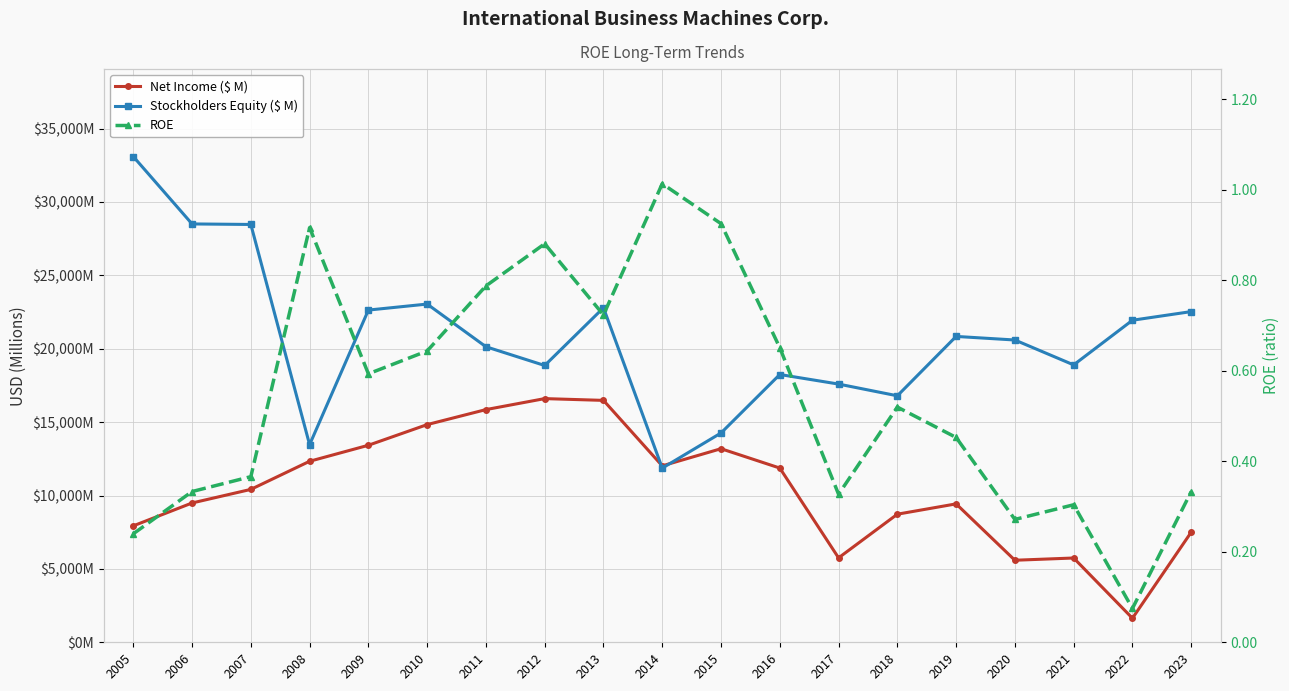

At which label is Net Income ($ M) closest to 9121?

2019